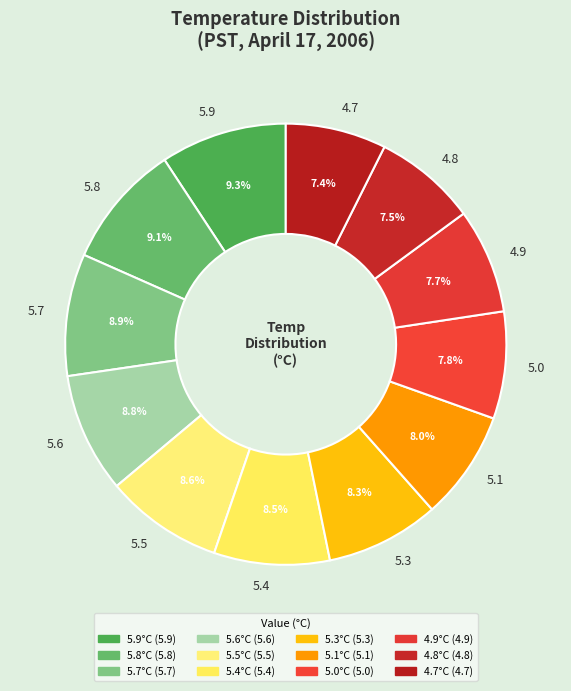

What portion of the pie excludes 5.6?

91.2%